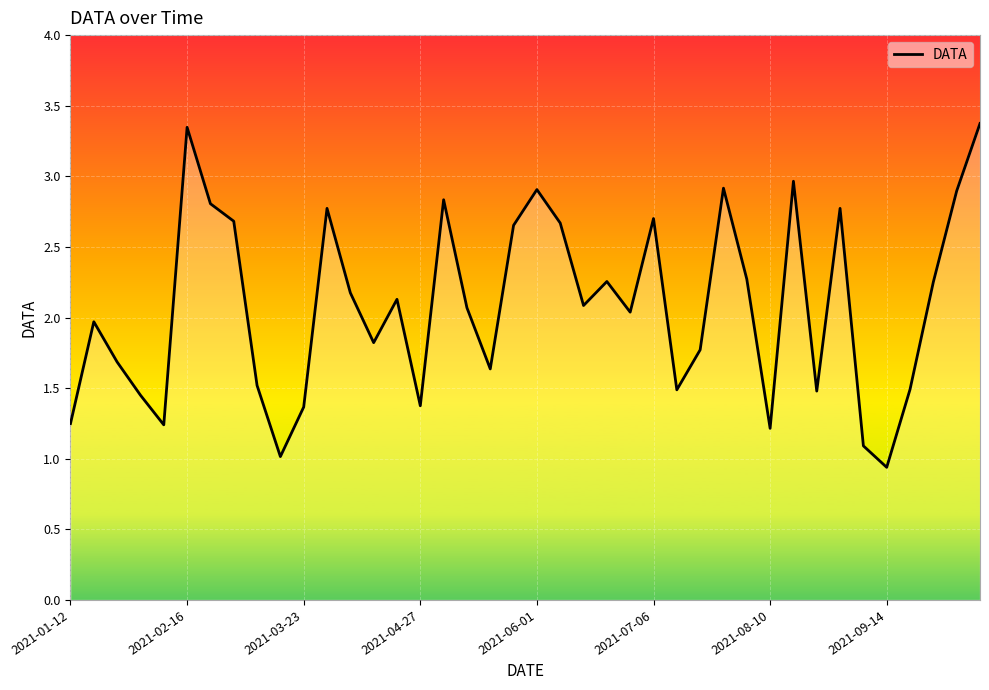

What is the greatest value displayed?

3.4